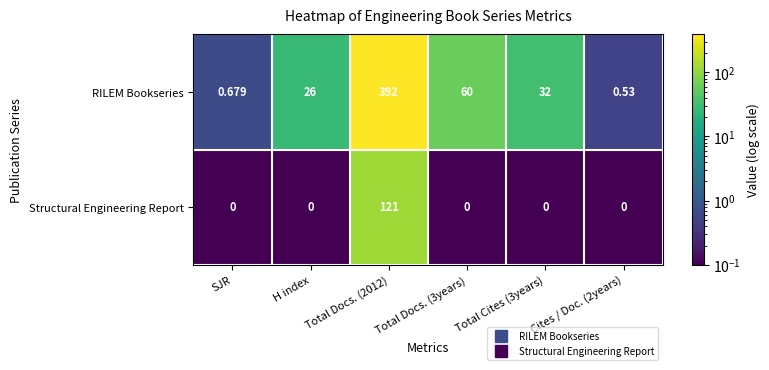

Rank the series at Cites / Doc. (2years) from lowest to highest value.

Structural Engineering Report, RILEM Bookseries